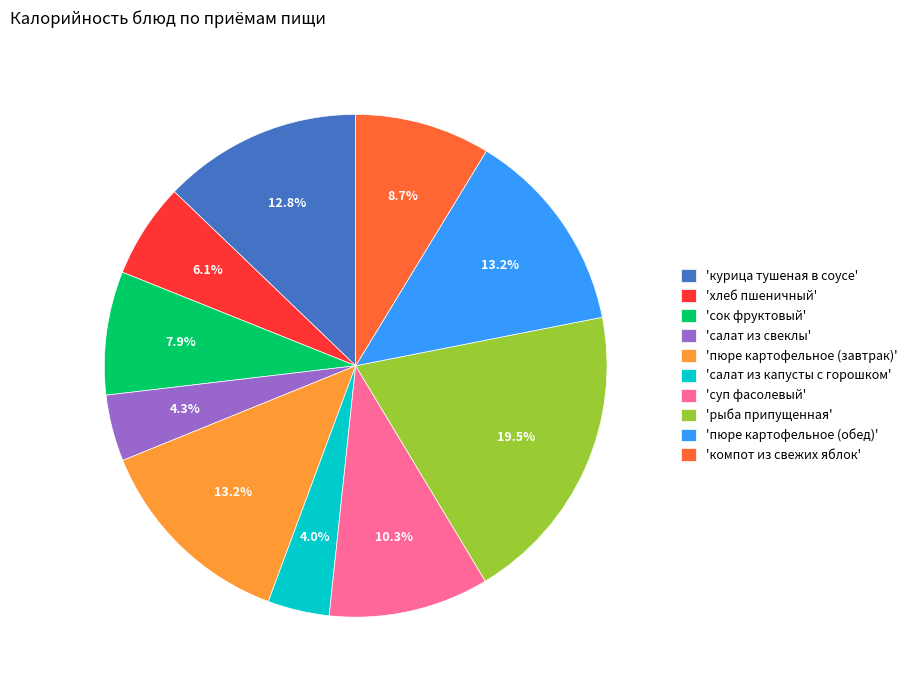

What is the largest slice in the pie chart?

'рыба припущенная'